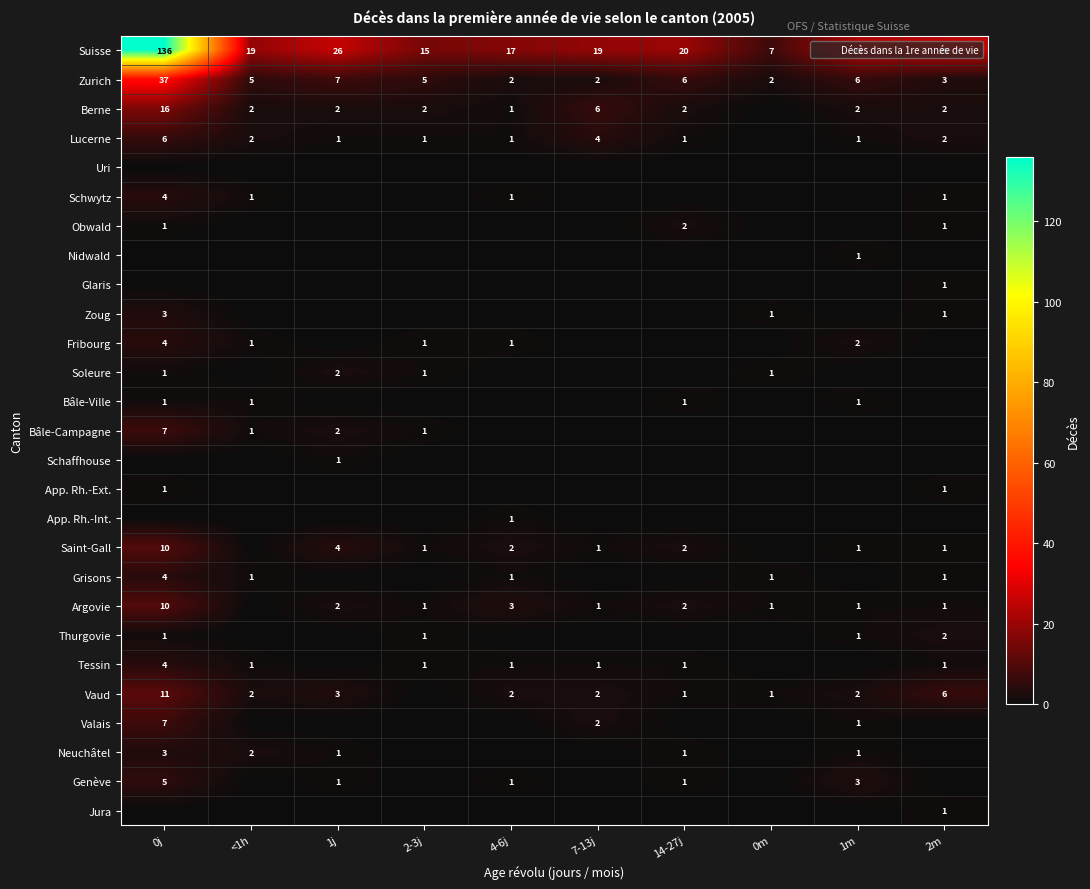

At which category is the sum across all series the highest?

0j